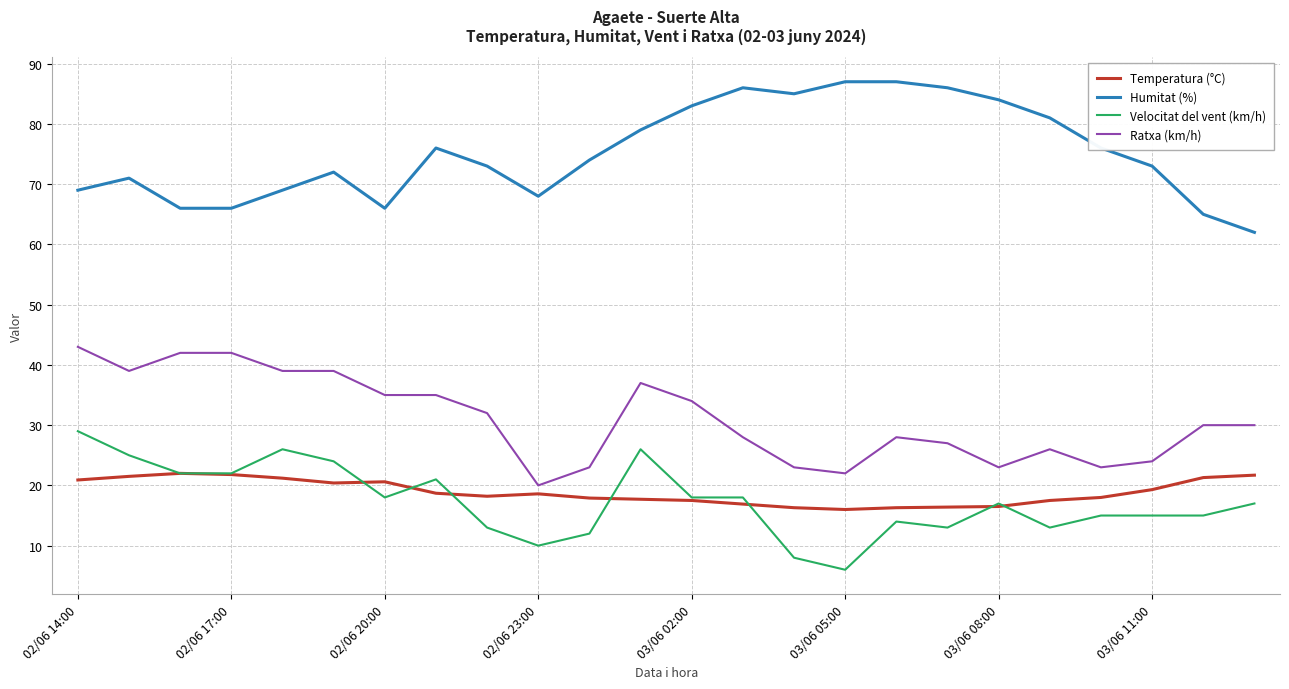

Rank the series by their maximum value, from lowest to highest.

Temperatura (°C), Velocitat del vent (km/h), Ratxa (km/h), Humitat (%)